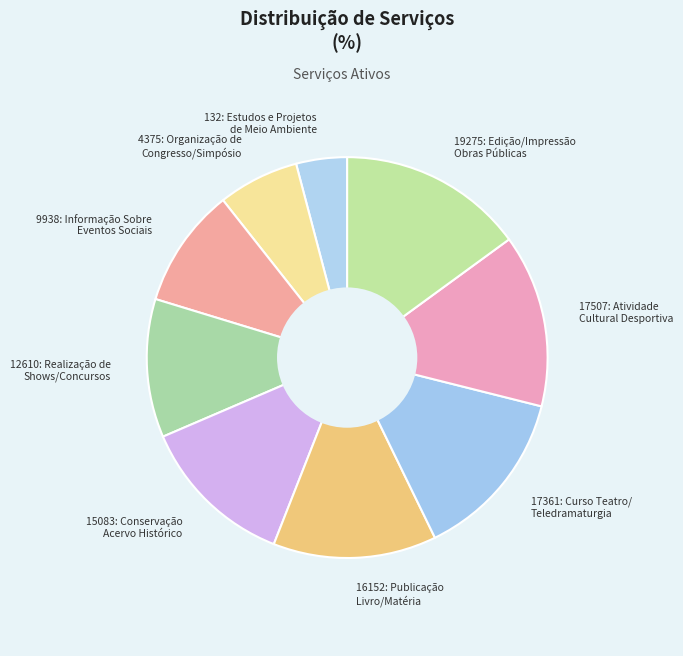

Is there a majority slice in this chart?

No